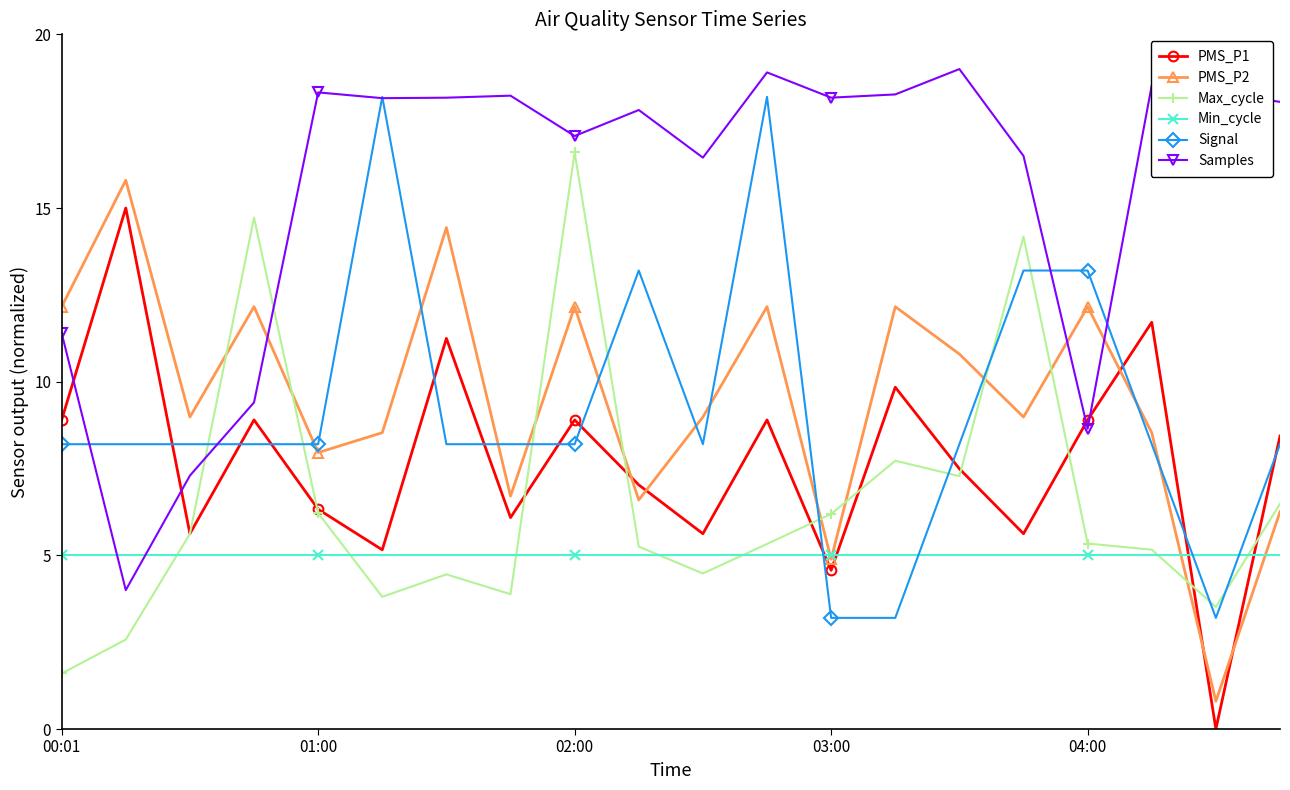

What is the value of the PMS_P2 point at the 13th from the left?

4.9